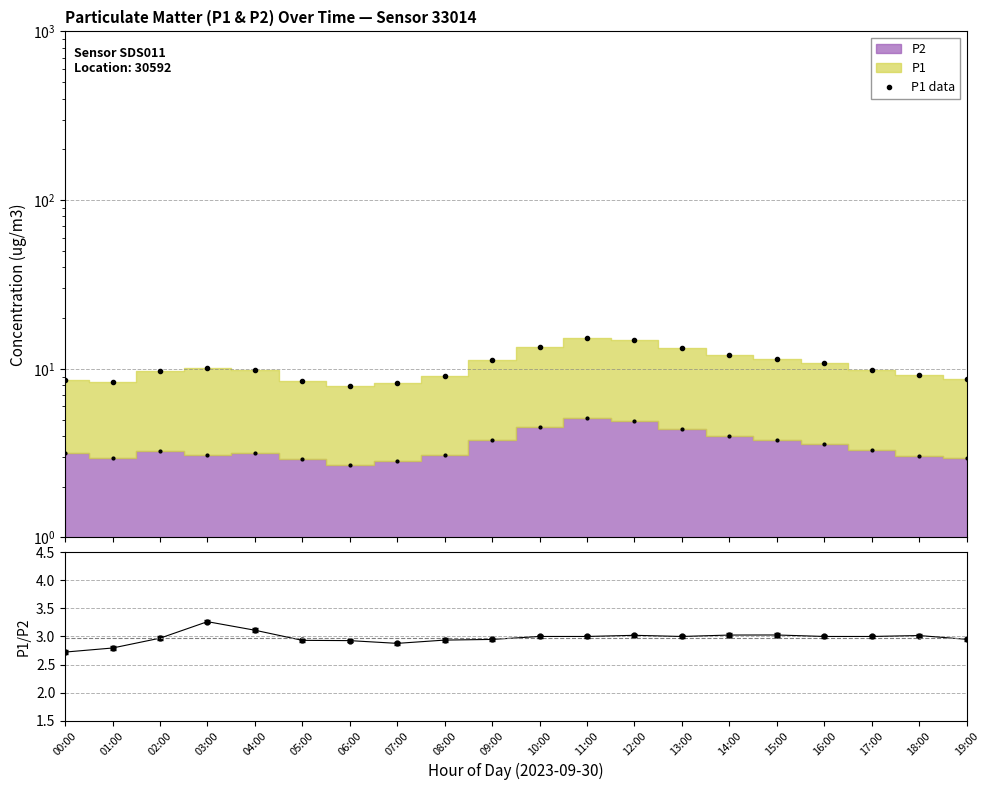

The value of P1 data at 07:00 is 8.2. True or false?

True